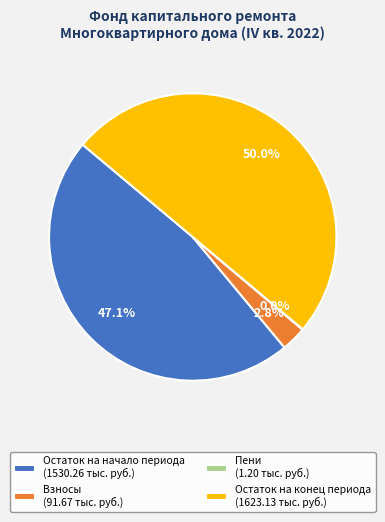

Which slice is the largest?

Остаток на конец периода (1623.13 тыс. руб.)